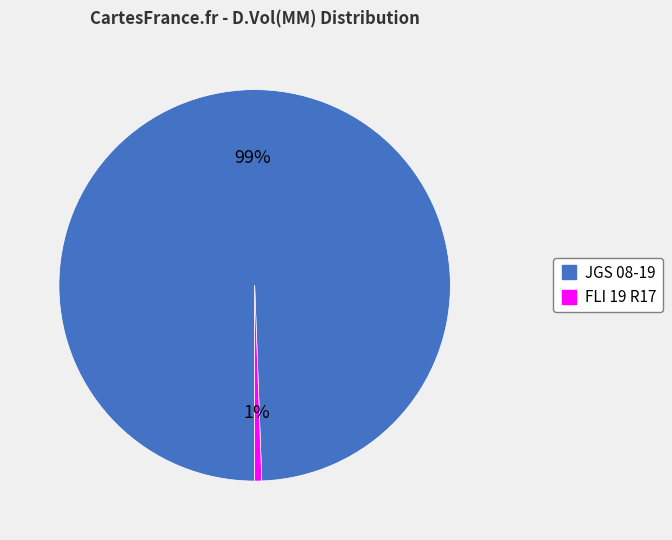

What percentage is the JGS 08-19 slice, to the nearest percent?

99%